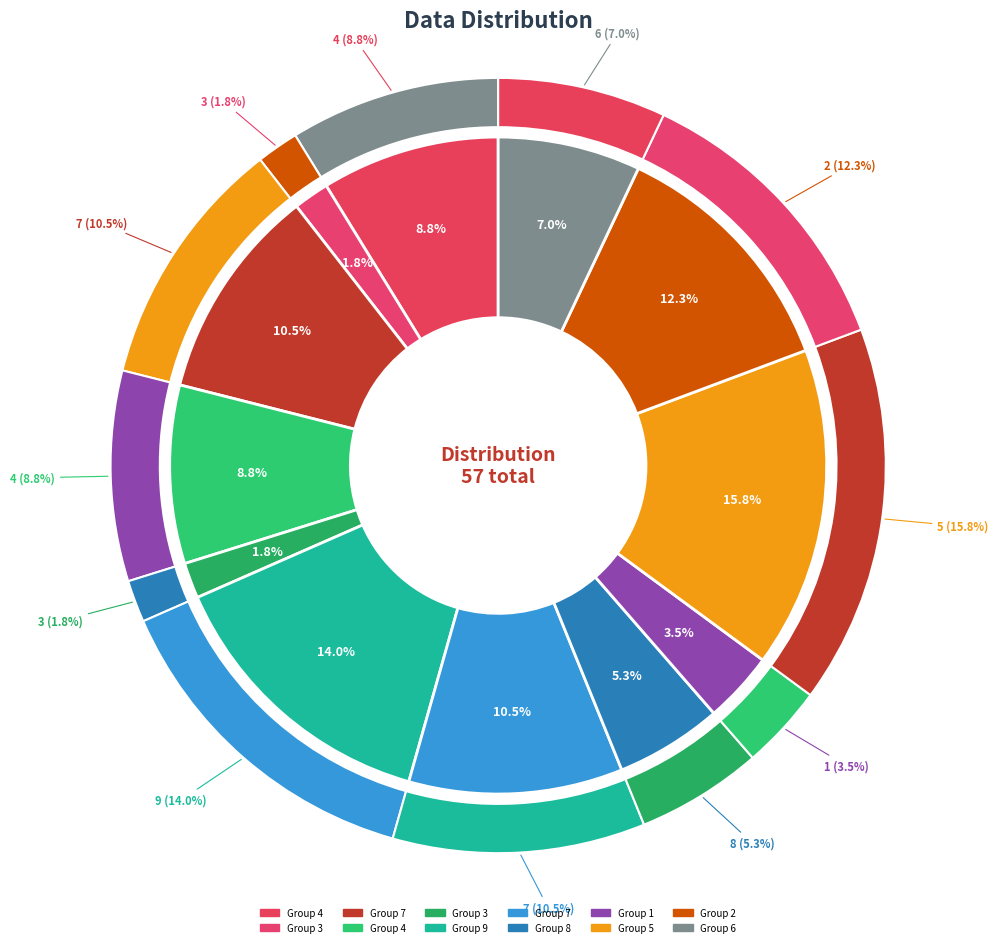

Does any single category account for the majority?

No